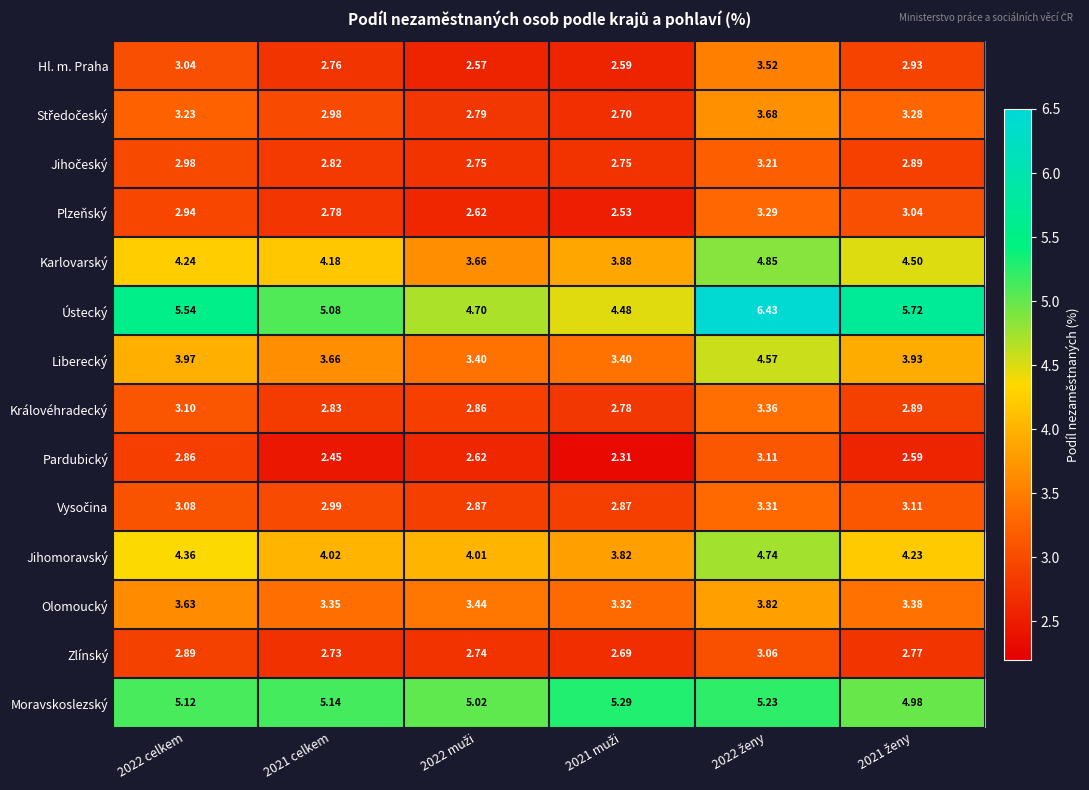

Which series has the largest total across all categories?

Ústecký